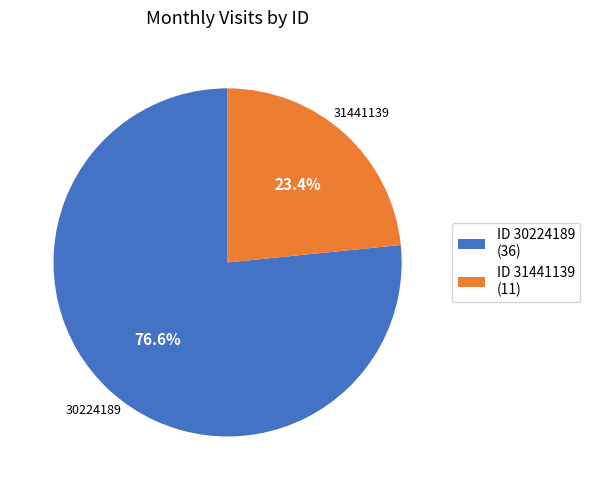

Rank the categories by value from lowest to highest.

ID 31441139 (11), ID 30224189 (36)